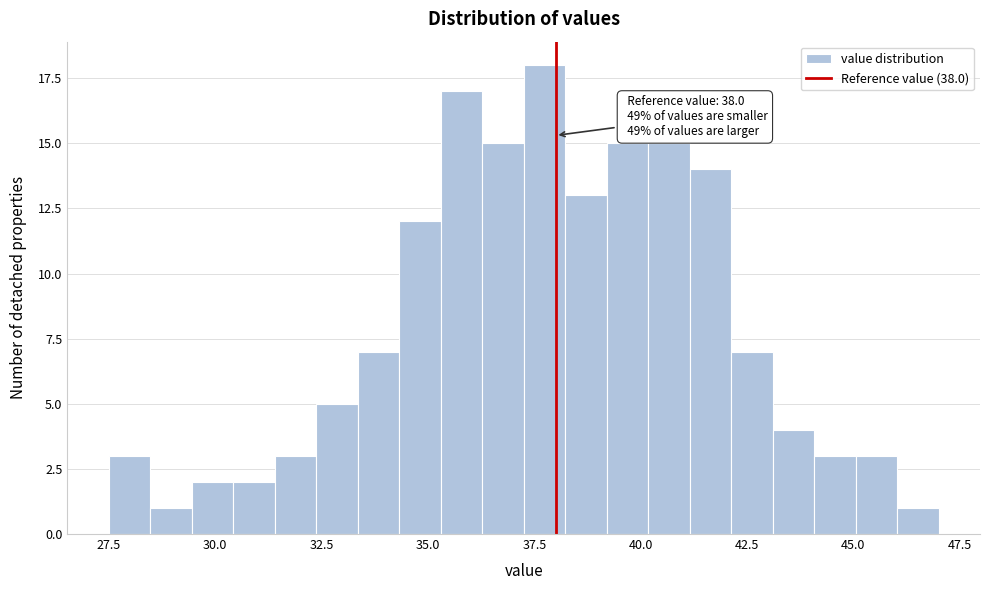

Around what value on the x-axis is the tallest bar? Give the approximate position of its centre, as read against the axis.

37.5